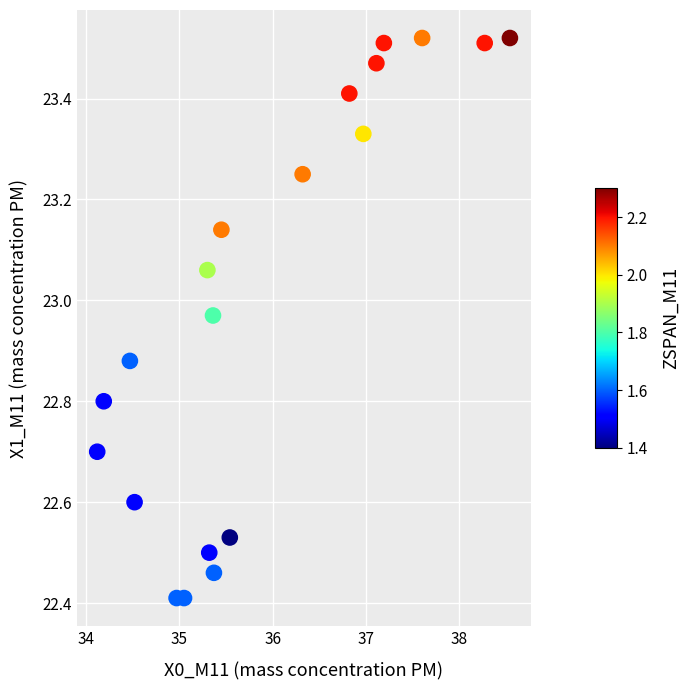

What is the range of X values (max minus min)?

4.4